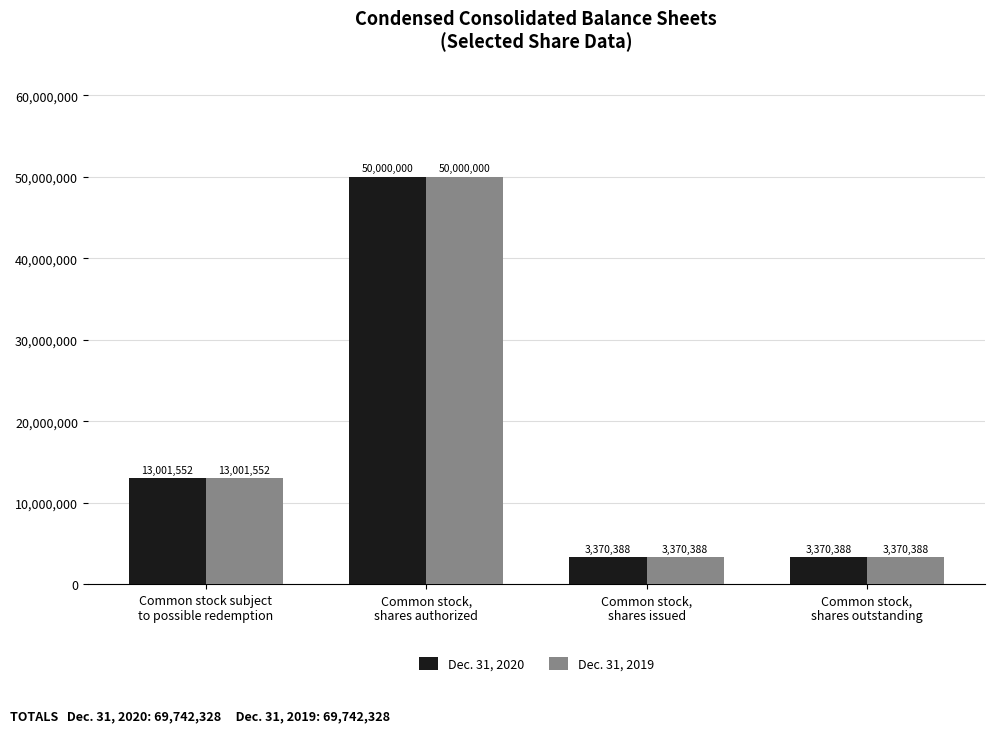

What are all the series names shown in the legend?

Dec. 31, 2020, Dec. 31, 2019